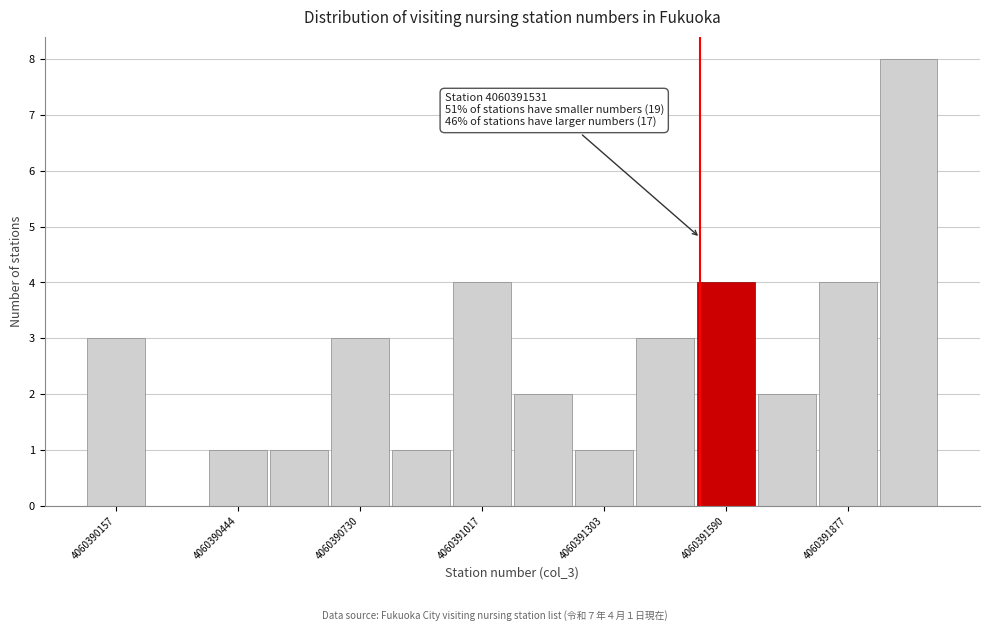

Around what value on the x-axis is the tallest bar? Give the approximate position of its centre, as read against the axis.

4060392000